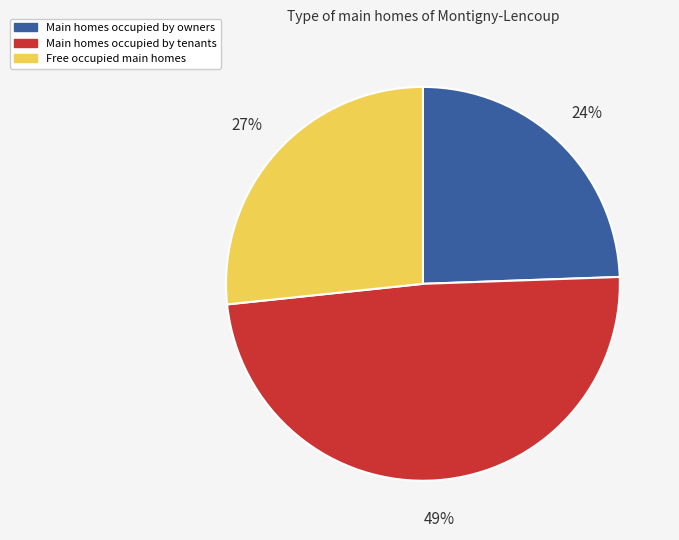

Does any single category account for the majority?

No